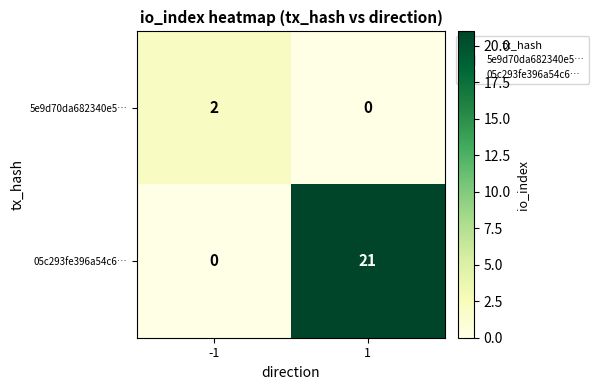

How many distinct data groups are displayed?

2